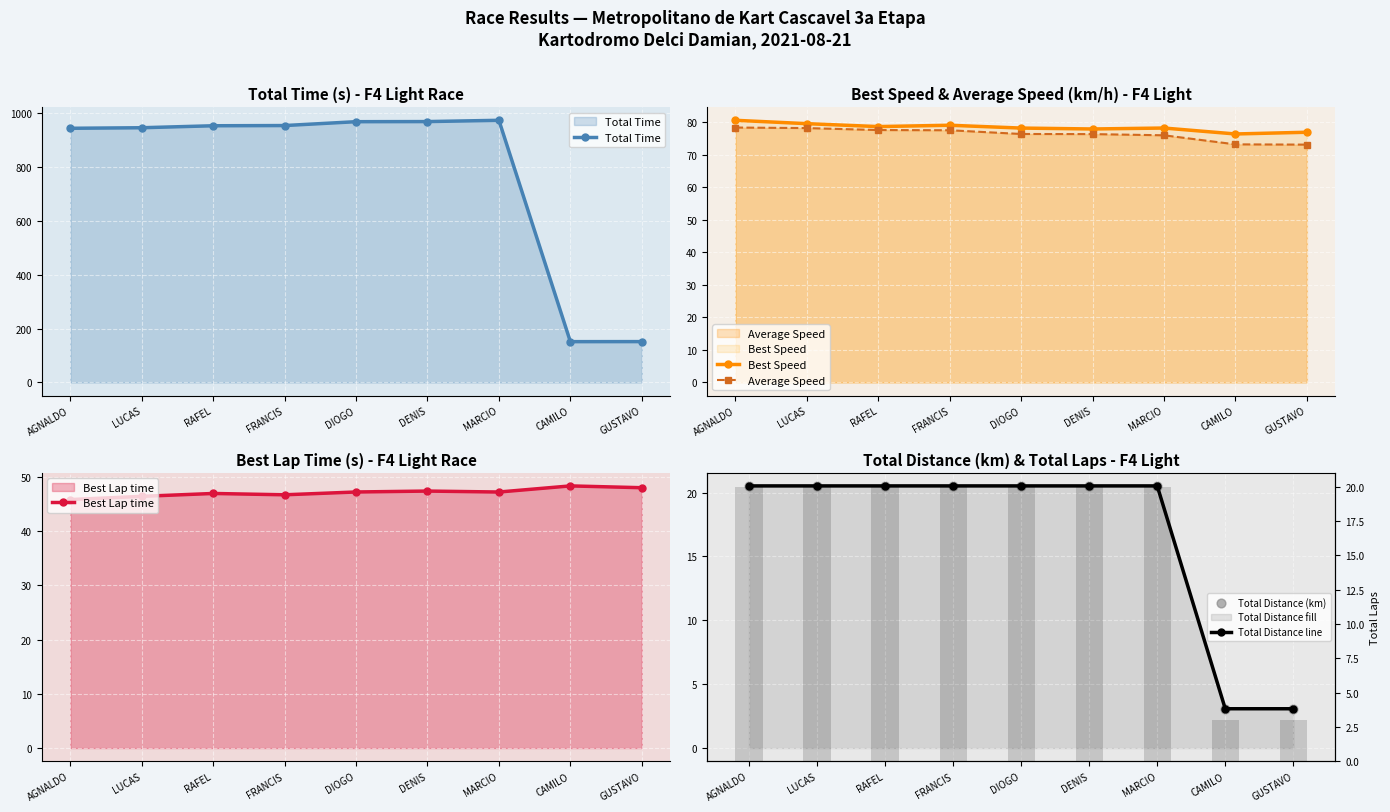

The value of Average Speed at MARCIO is 36.6. True or false?

False